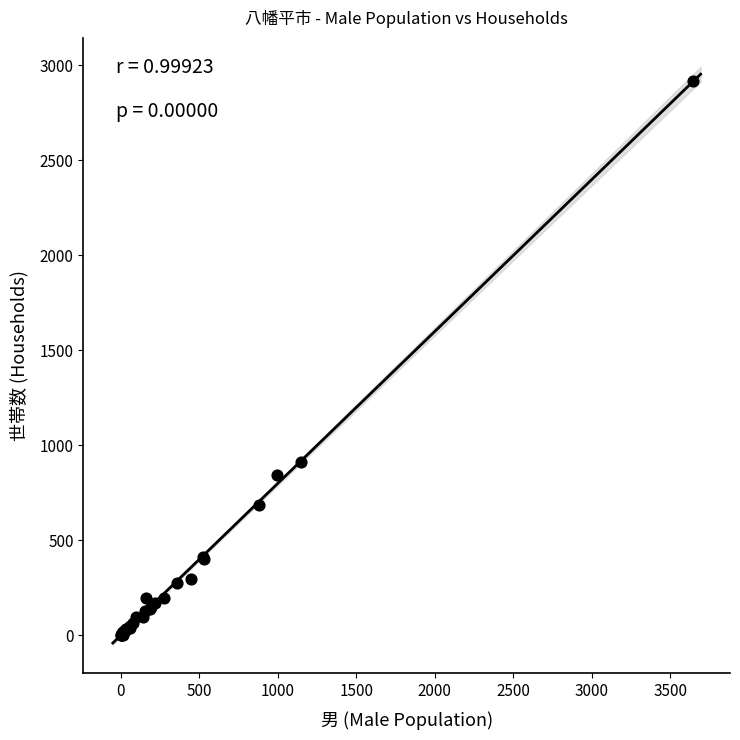

What Y value in the scatter plot is closest to 1460?

910